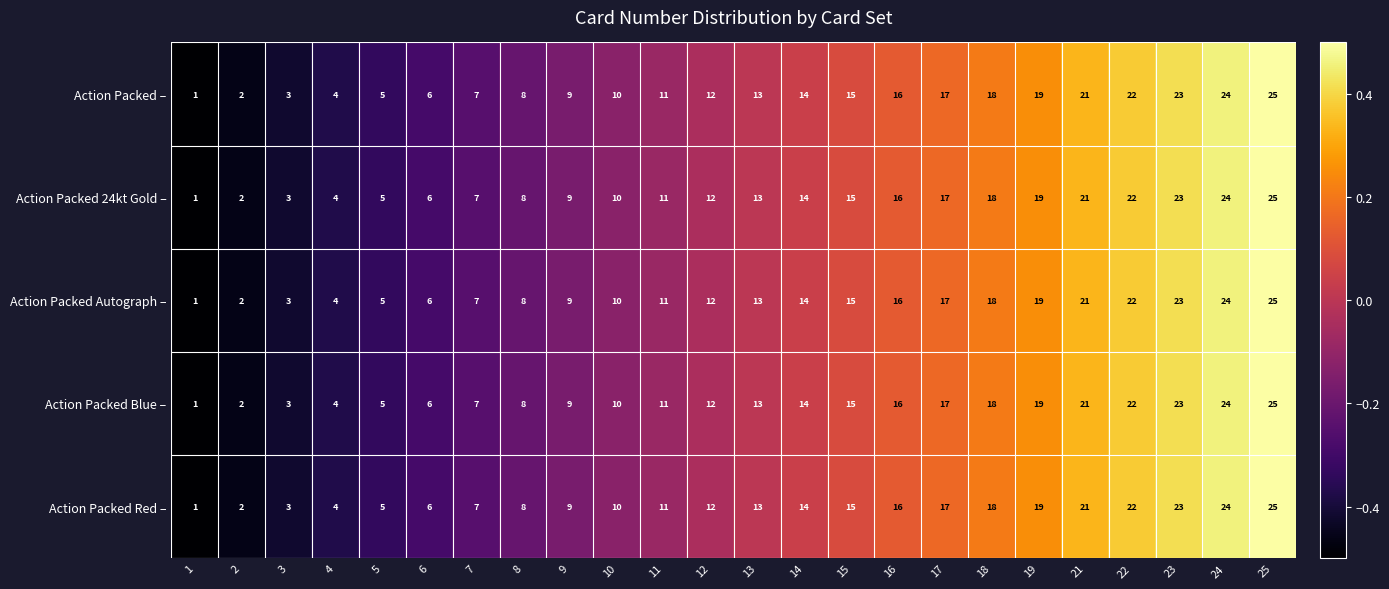

Rank the categories by Action Packed Autograph – value from lowest to highest.

1, 2, 3, 4, 5, 6, 7, 8, 9, 10, 11, 12, 13, 14, 15, 16, 17, 18, 19, 21, 22, 23, 24, 25